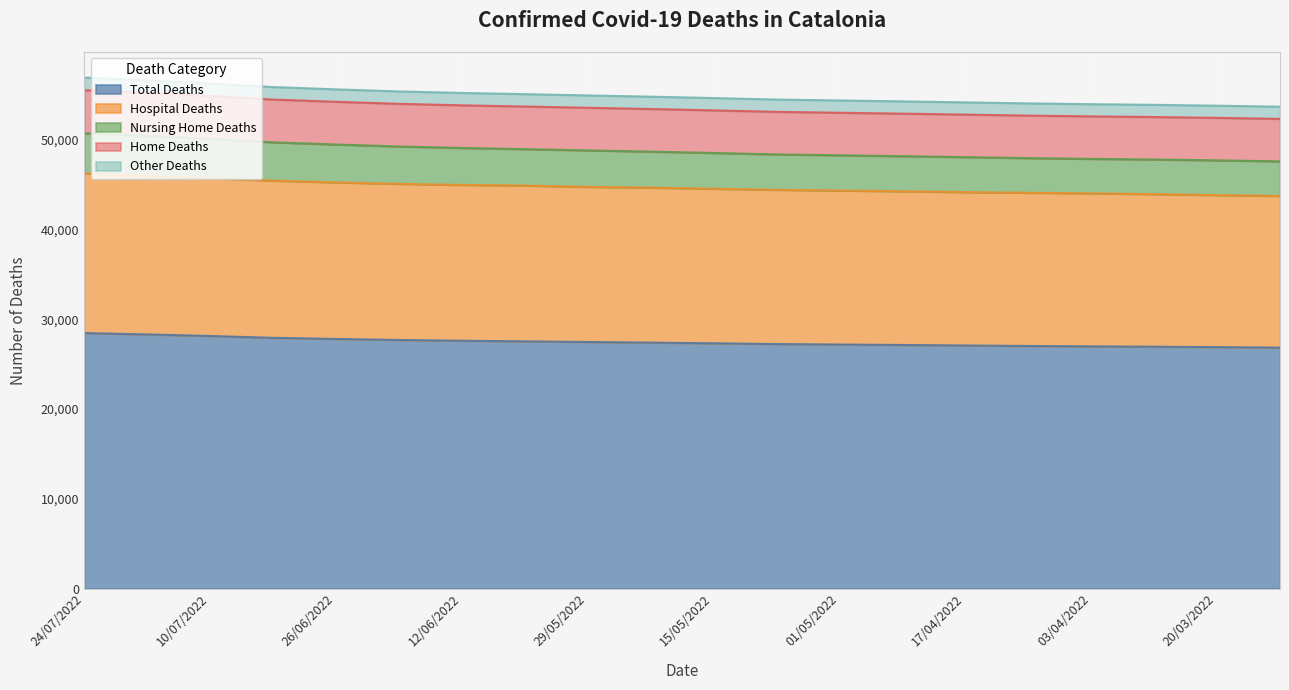

What are all the series names shown in the legend?

Total Deaths, Hospital Deaths, Nursing Home Deaths, Home Deaths, Other Deaths